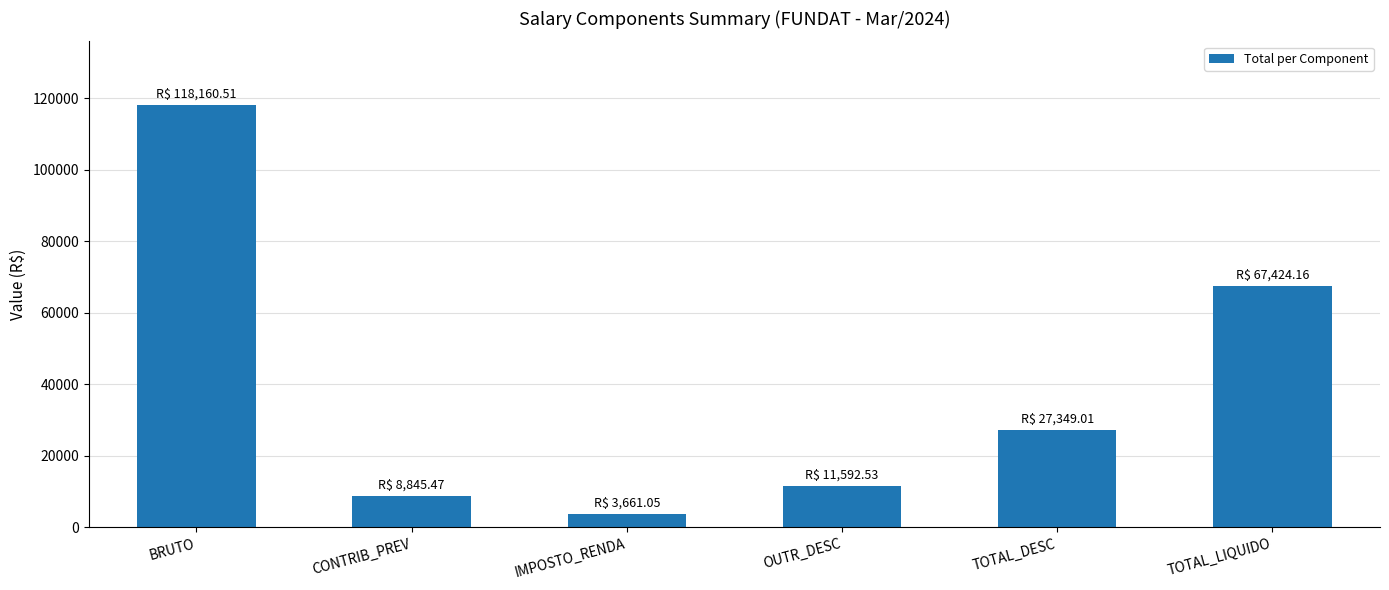

Rank the categories by value from highest to lowest.

BRUTO, TOTAL_LIQUIDO, TOTAL_DESC, OUTR_DESC, CONTRIB_PREV, IMPOSTO_RENDA